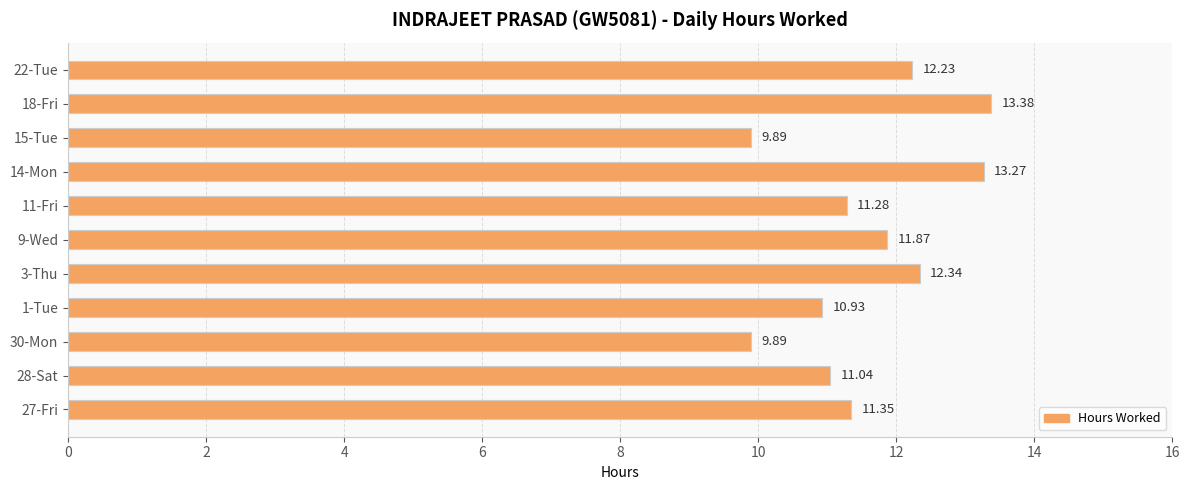

What is the change in value from 1-Tue to 22-Tue?

+1.3